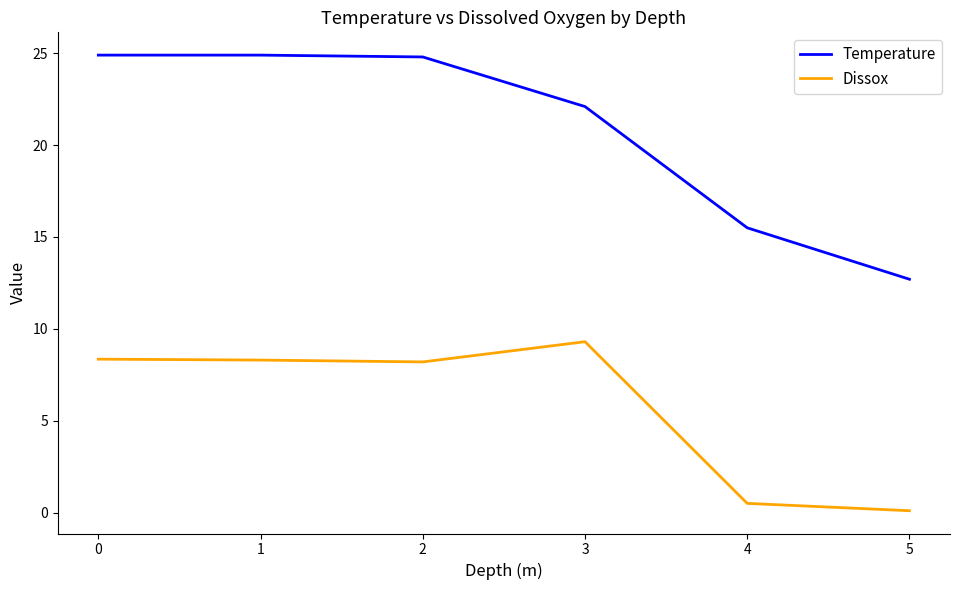

Which series has the largest total across all categories?

Temperature